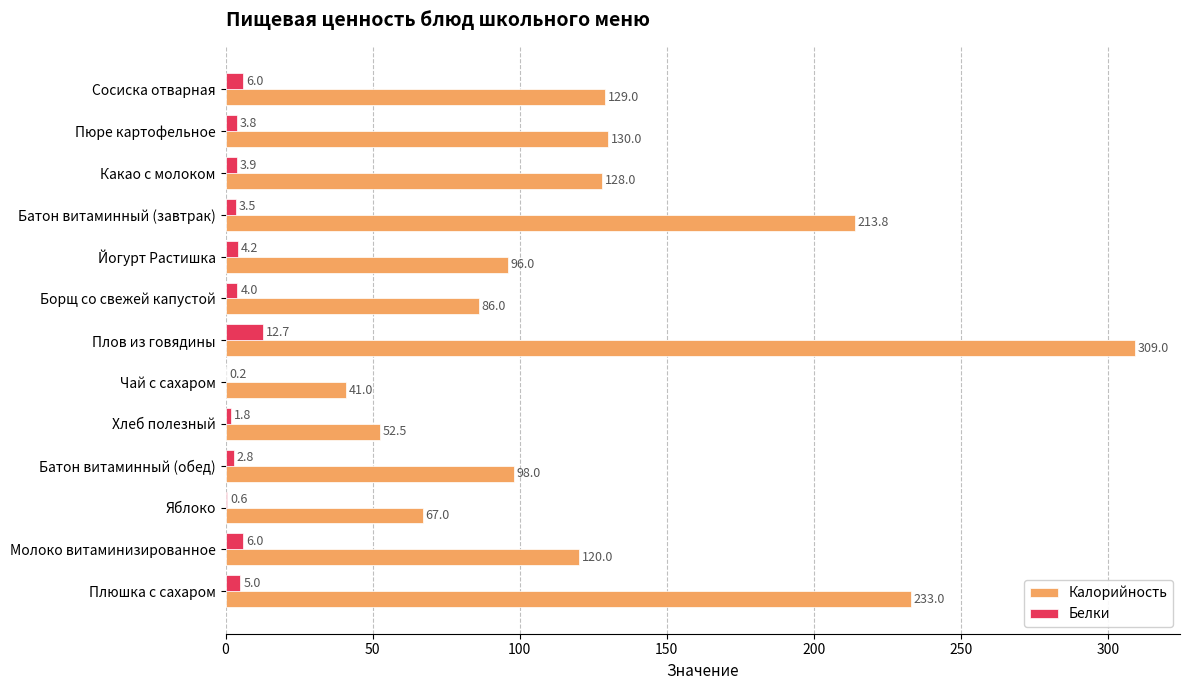

Is it true that Калорийность equals 147.5 at Плюшка с сахаром?

False